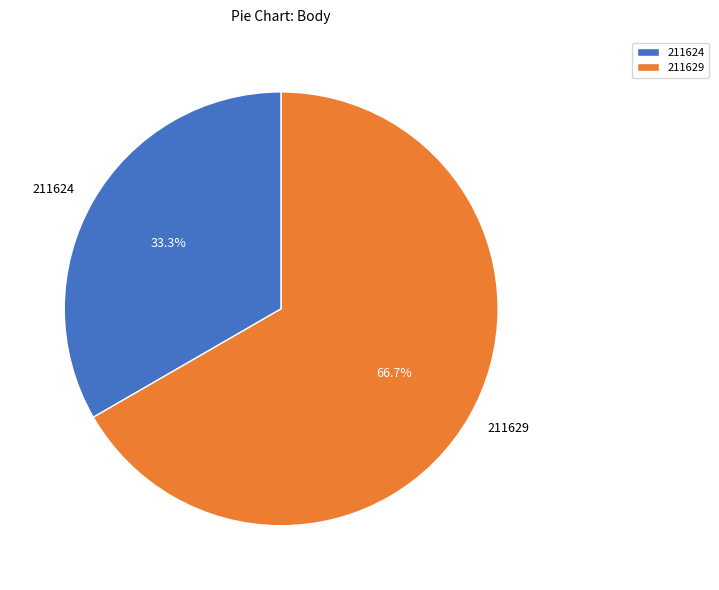

To the nearest percent, what percentage of the pie is 211624?

33%